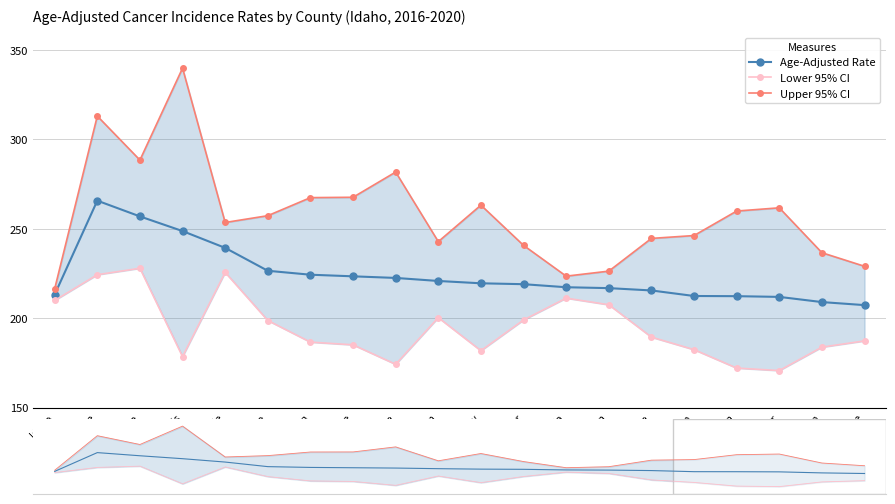

At which category is the sum across all series the highest?

Shoshone